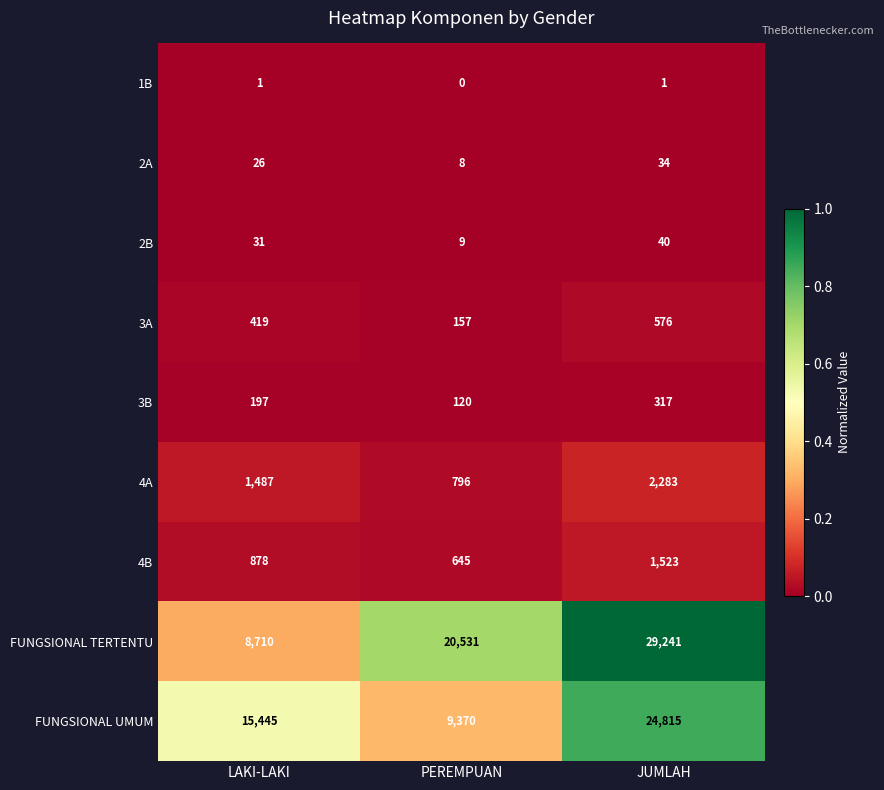

Which series changed the most between LAKI-LAKI and PEREMPUAN?

FUNGSIONAL TERTENTU